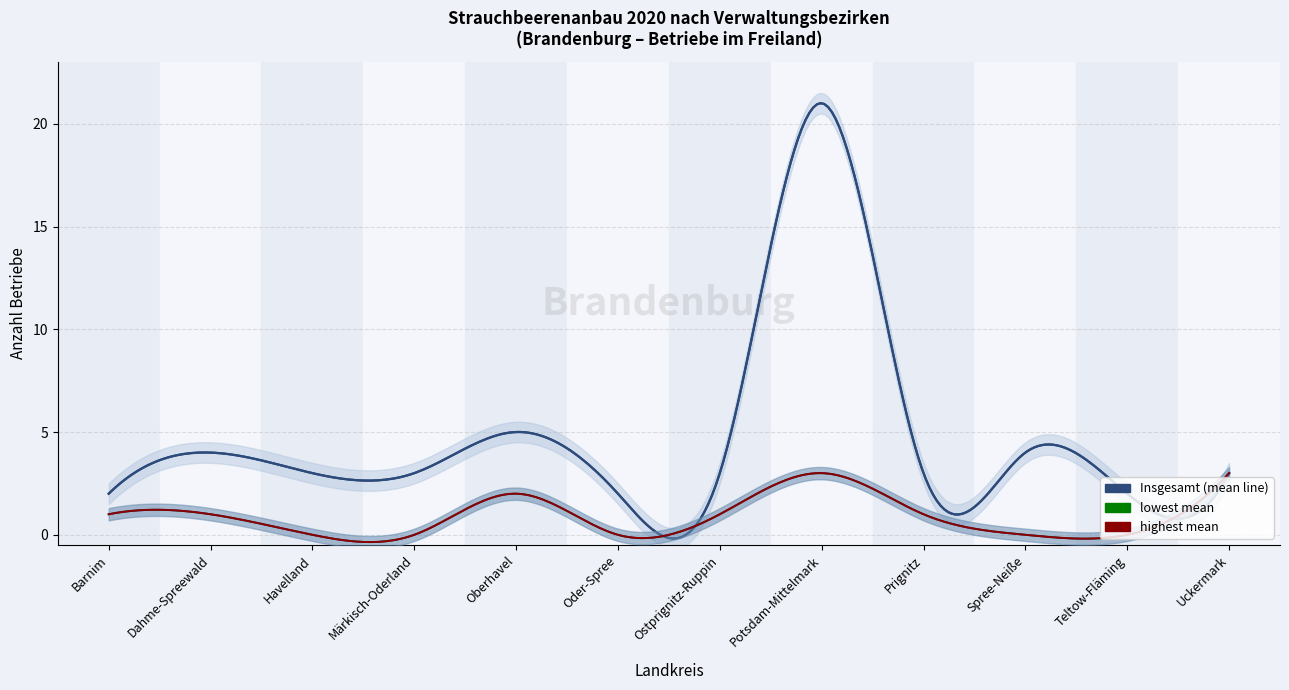

Is the value of Johannisbeeren (Betriebe) at Potsdam-Mittelmark greater than the value of Insgesamt (Betriebe) at Barnim?

Yes